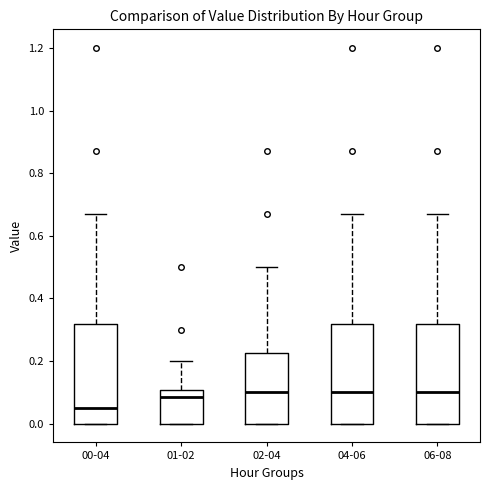

Reading left to right, read every box against the y-axis: the position of its median line, the range the box covers, and the ends of its whiskers. The values are not printed on the chart, so give them approximately, as read against the axis.

00-04: median 0.06, box 0.00 to 0.32, whiskers 0.00 to 0.68
01-02: median 0.08, box 0.00 to 0.10, whiskers 0.00 to 0.20
02-04: median 0.10, box 0.00 to 0.22, whiskers 0.00 to 0.50
04-06: median 0.10, box 0.00 to 0.32, whiskers 0.00 to 0.68
06-08: median 0.10, box 0.00 to 0.32, whiskers 0.00 to 0.68